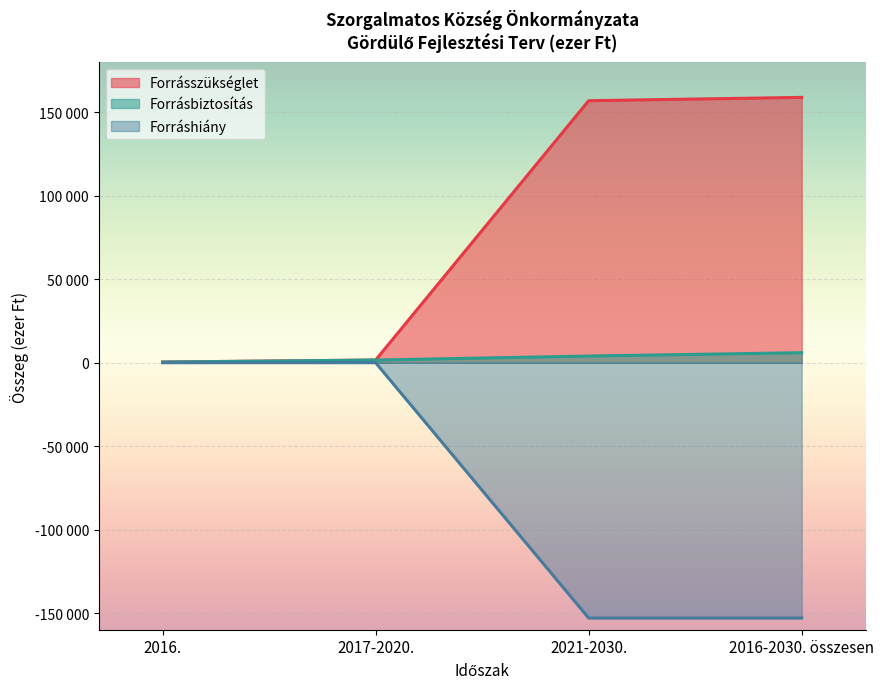

What are all the series names shown in the legend?

Forrásszükséglet, Forrásbiztosítás, Forráshiány